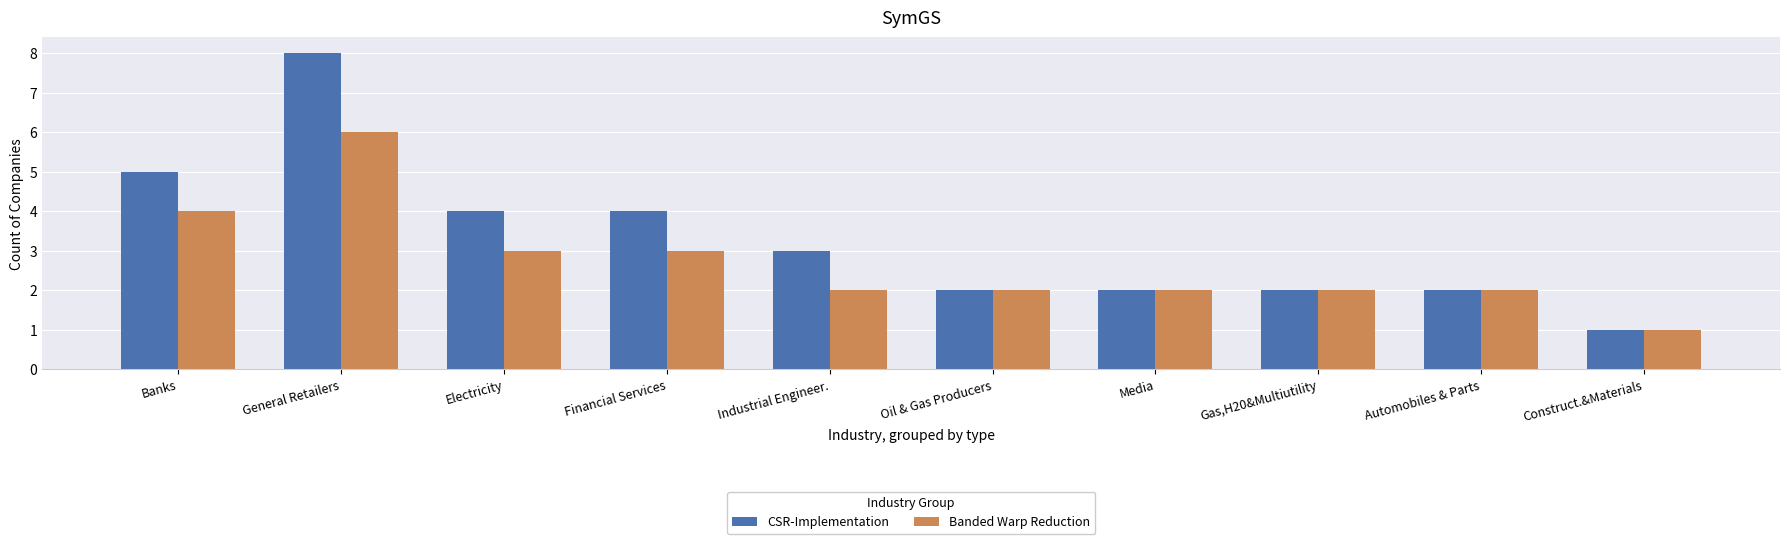

What is the difference between the second highest and second lowest values in the Banded Warp Reduction series?

2